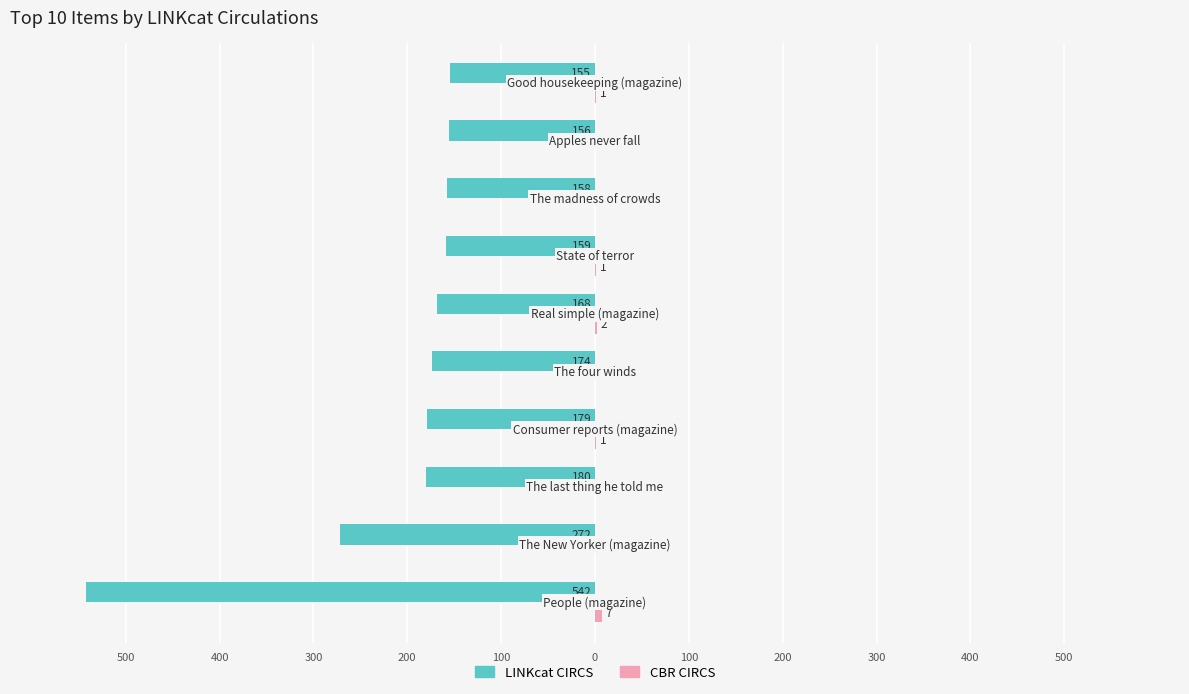

Which series has the largest range (max minus min)?

LINKcat CIRCS